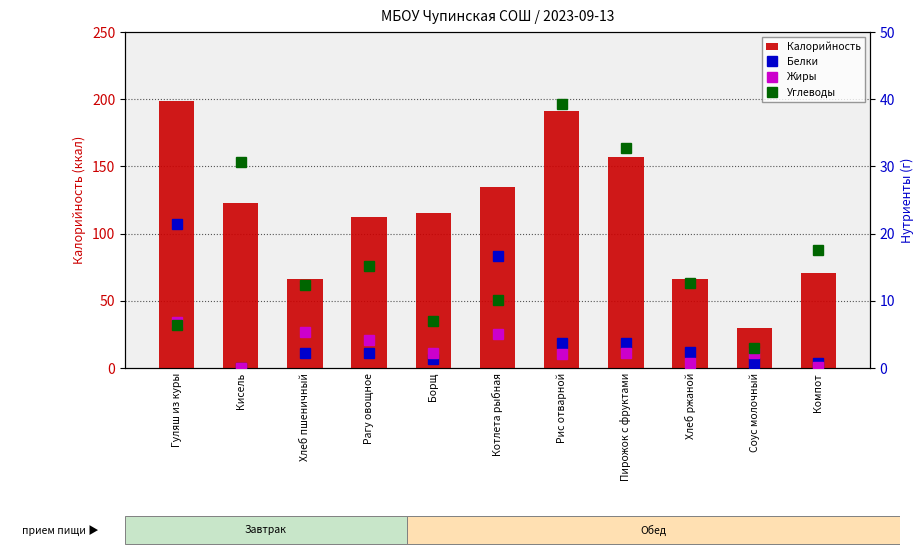

At which category is the sum across all series the highest?

Рис отварной